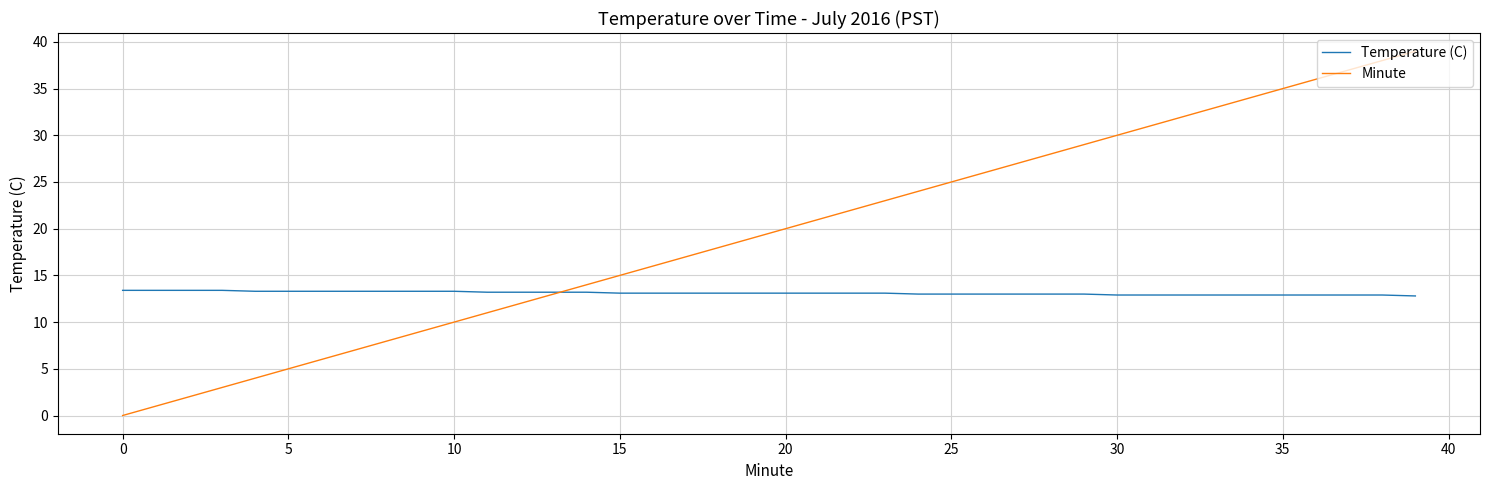

Which series has the largest total across all categories?

Minute